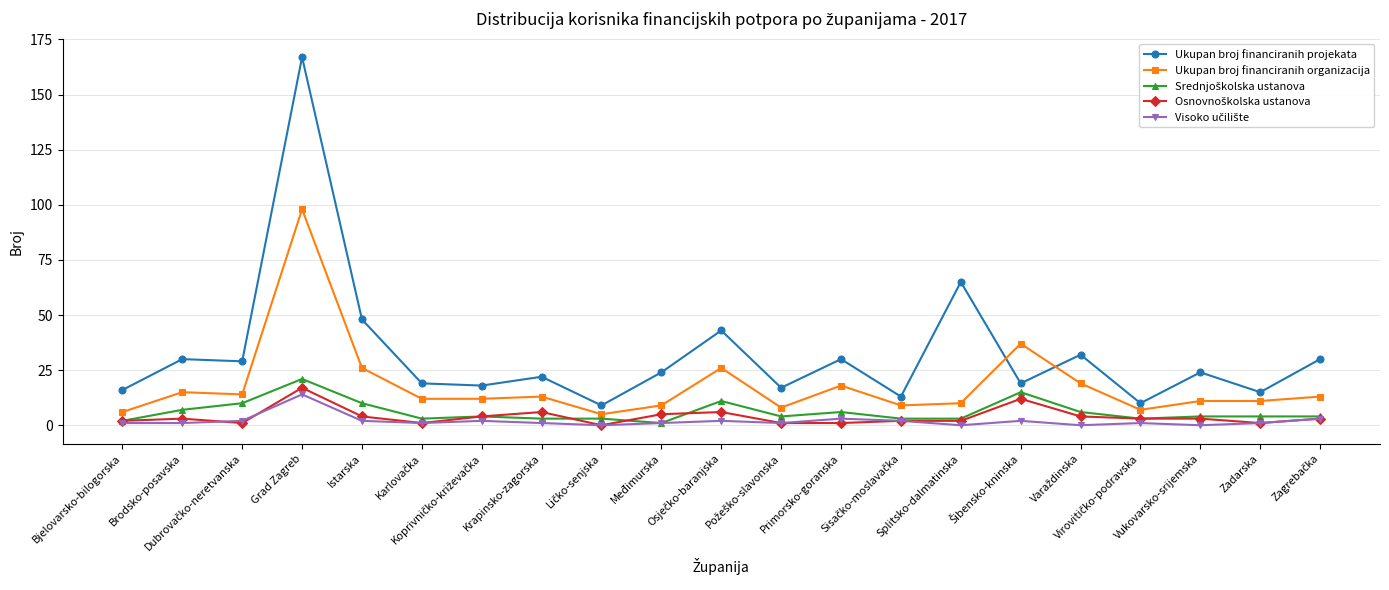

Which series has the widest spread of values?

Ukupan broj financiranih projekata